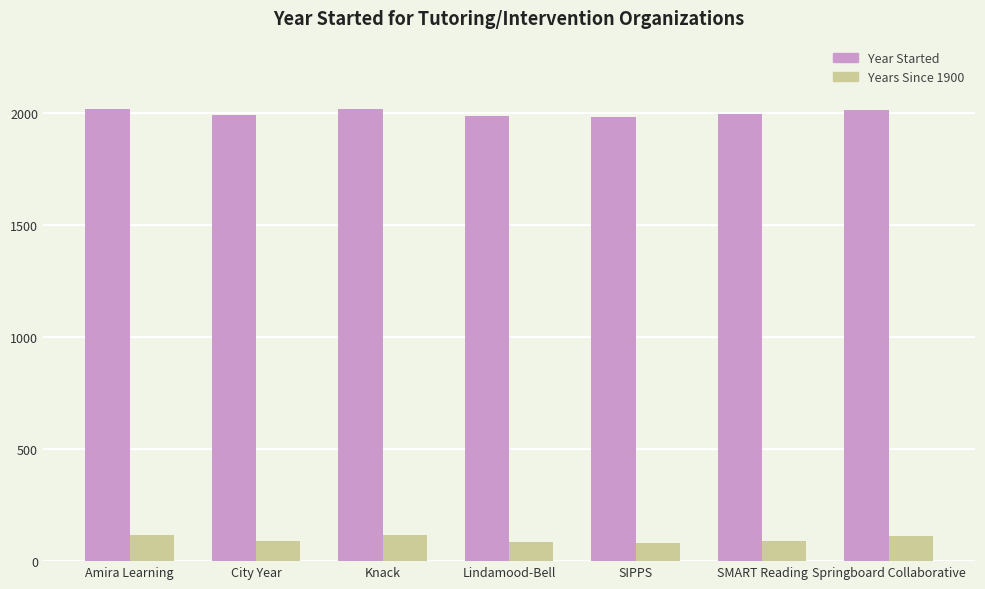

What is the label of the 4th bar from the right?

Lindamood-Bell